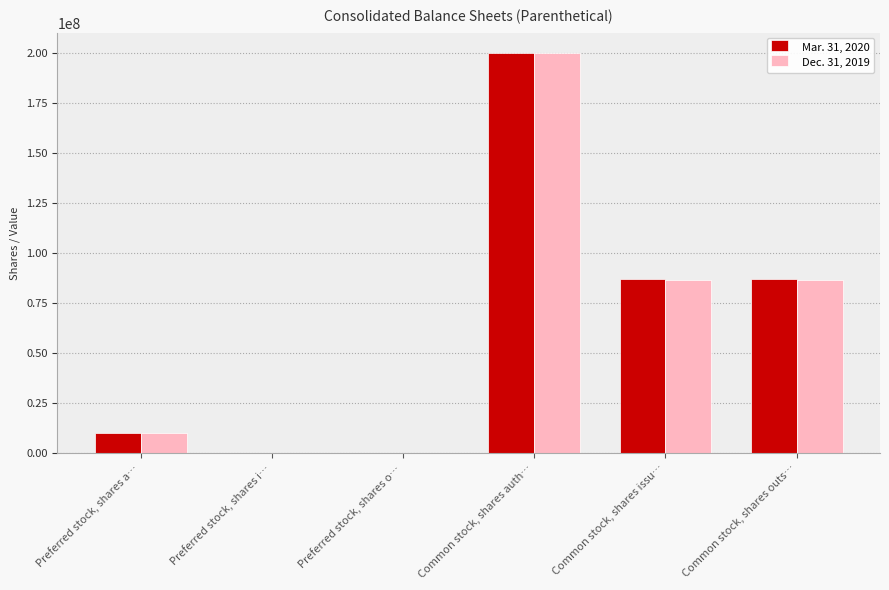

At which category is the sum across all series the highest?

Common stock, shares auth…